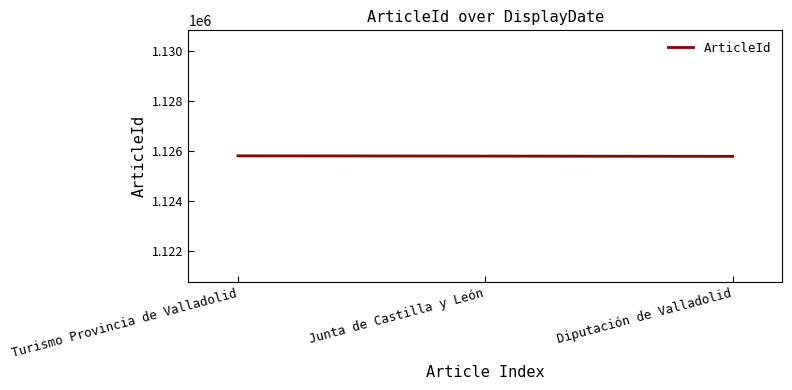

The value at Turismo Provincia de Valladolid is 1125806. True or false?

True